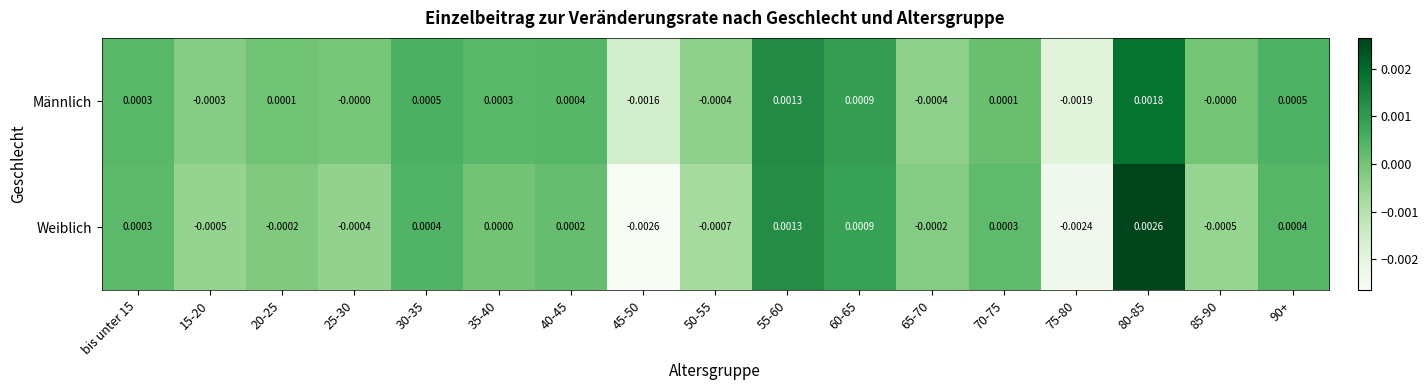

List the series in order of their overall mean, lowest first.

Weiblich, Männlich